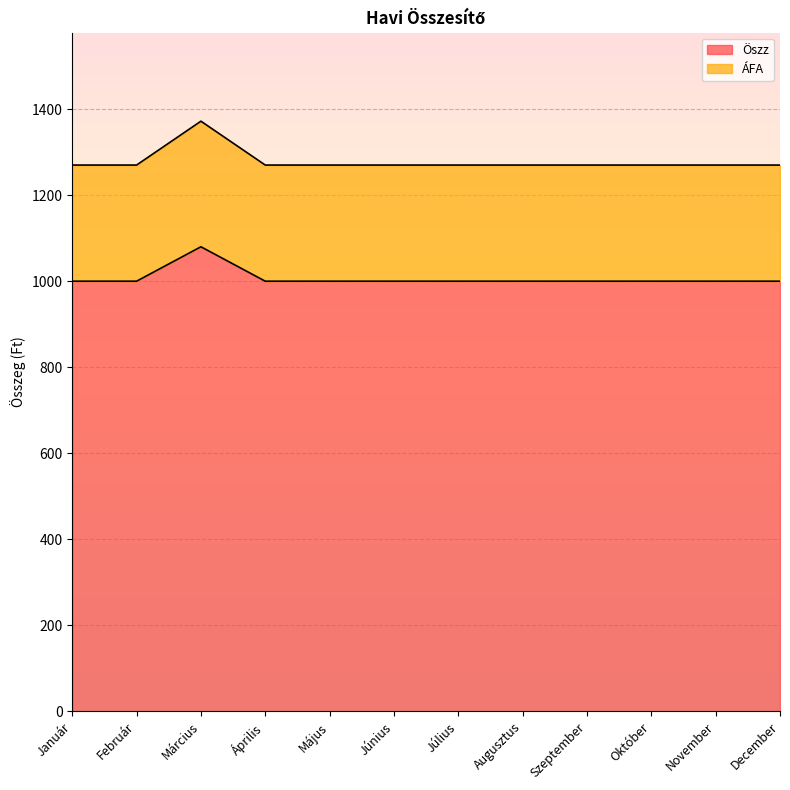

What is the smallest value displayed?

1000